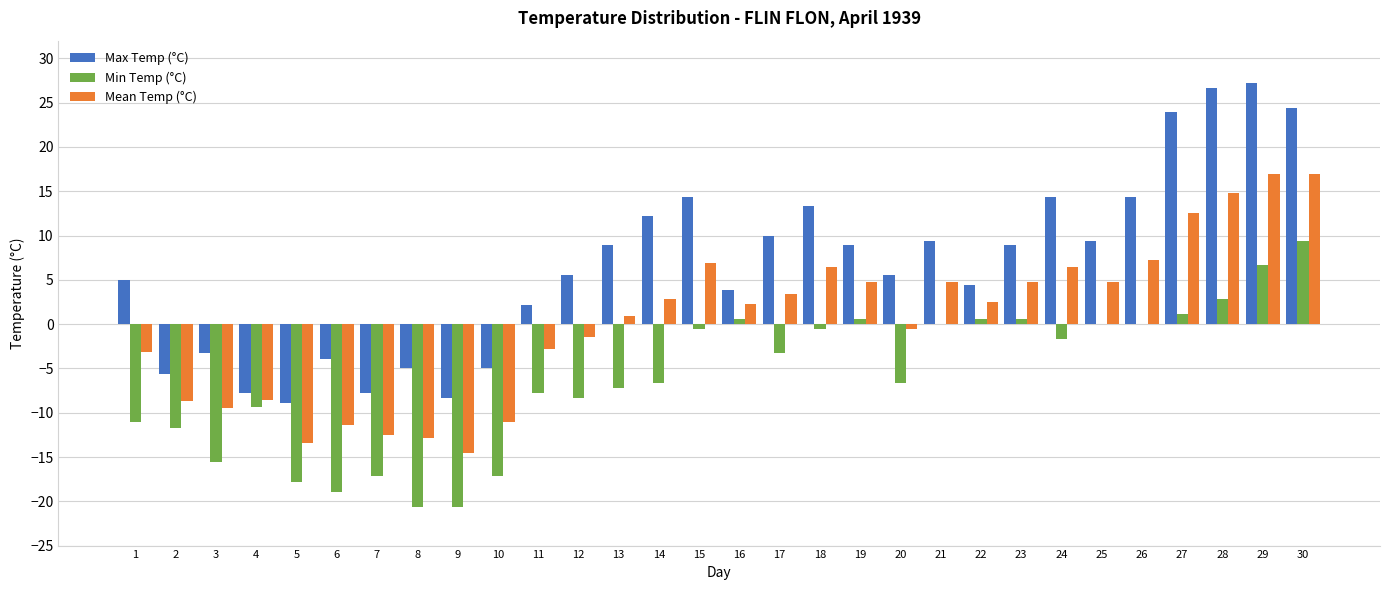

What is the sum of all Max Temp (°C) values?

197.5